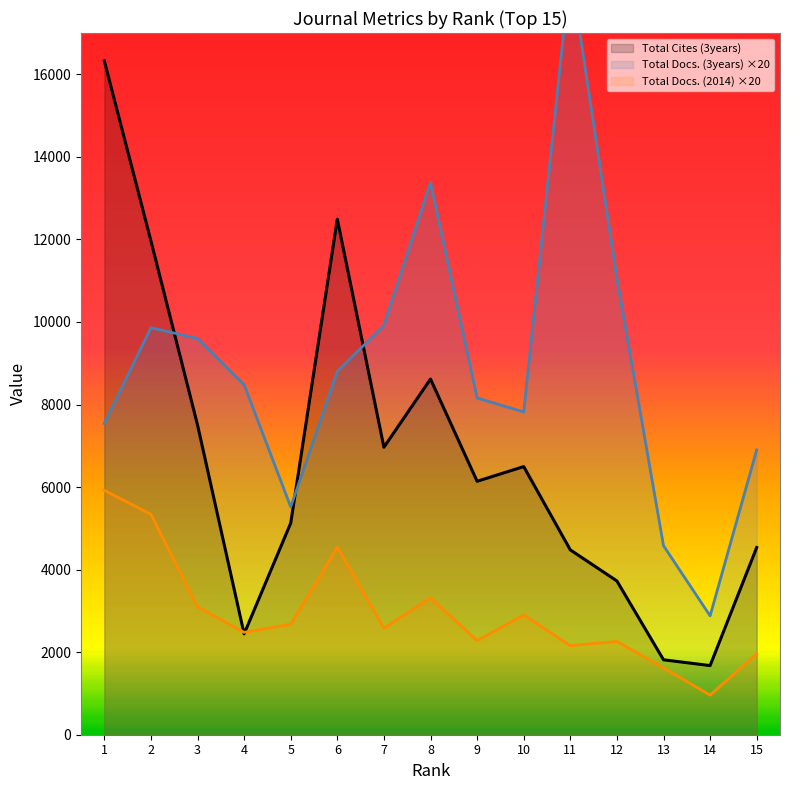

At which category does the chart reach its minimum across all series?

14